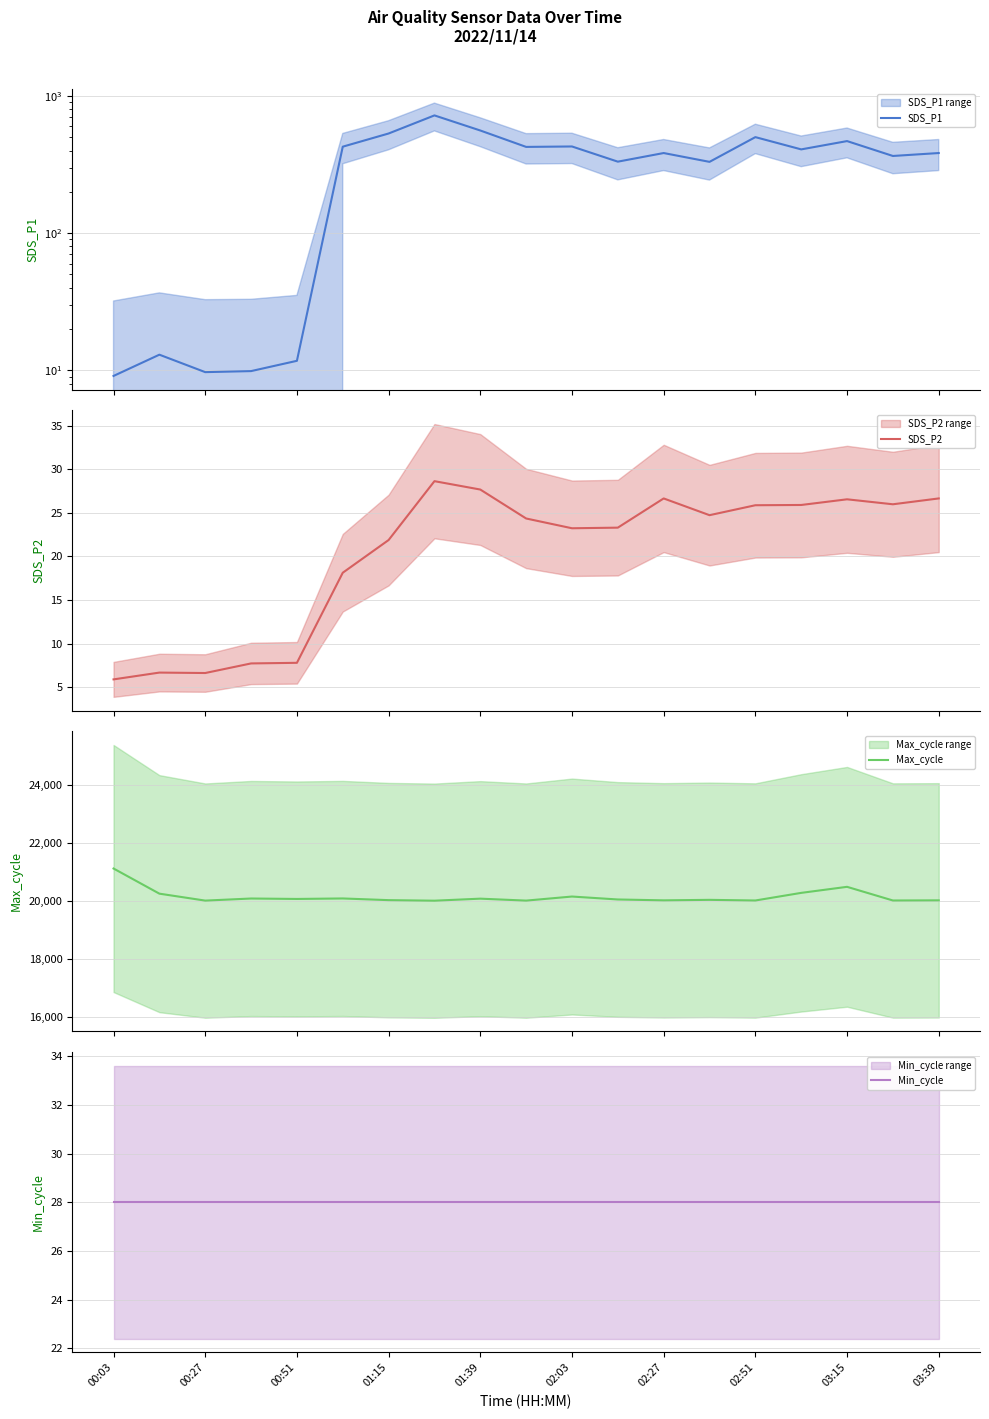

Does the chart display data point markers on the line(s)?

No